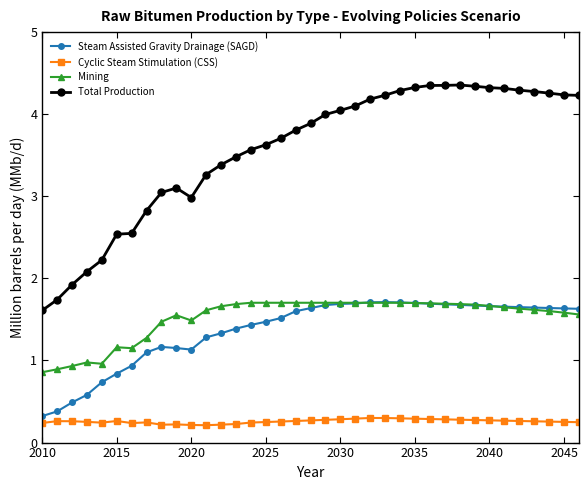

Which series has the largest range (max minus min)?

Total Production